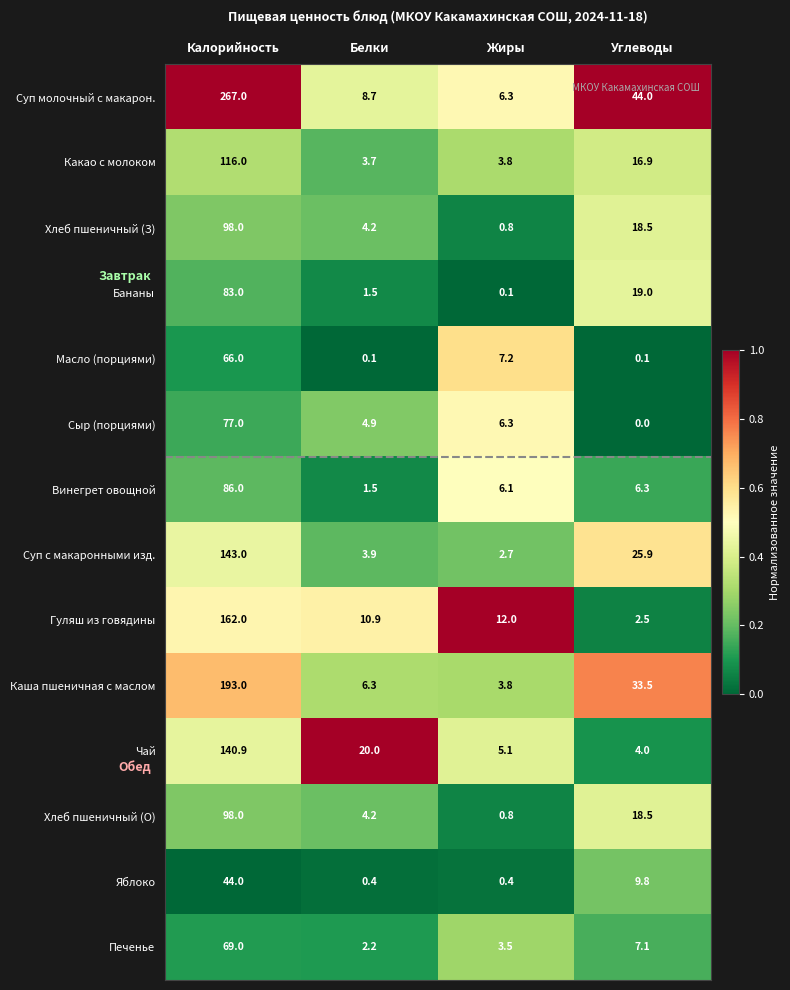

Where is Суп с макаронными изд. nearest to the value 72?

Углеводы